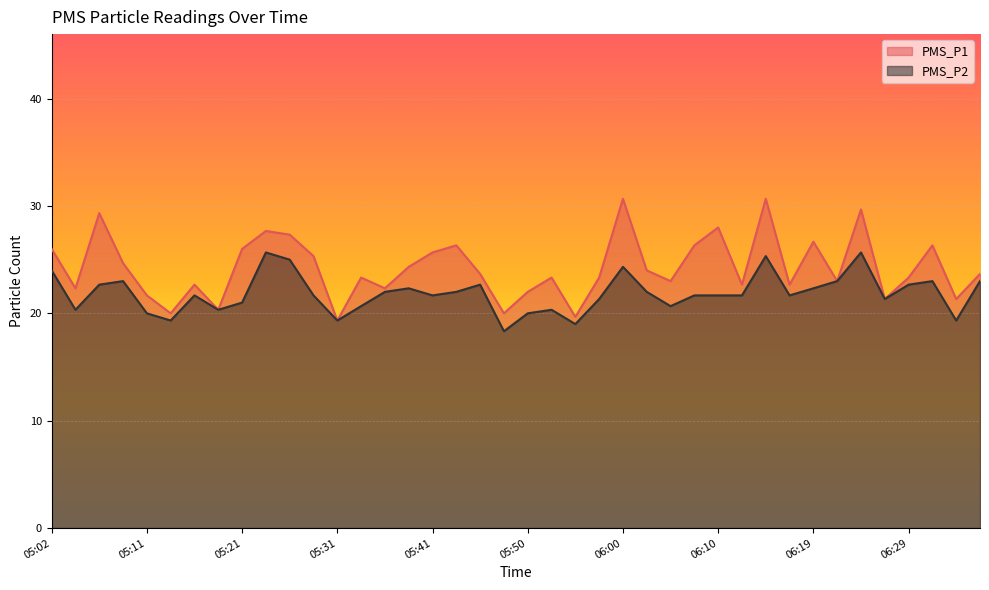

What is the sum of all PMS_P2 values?

873.7